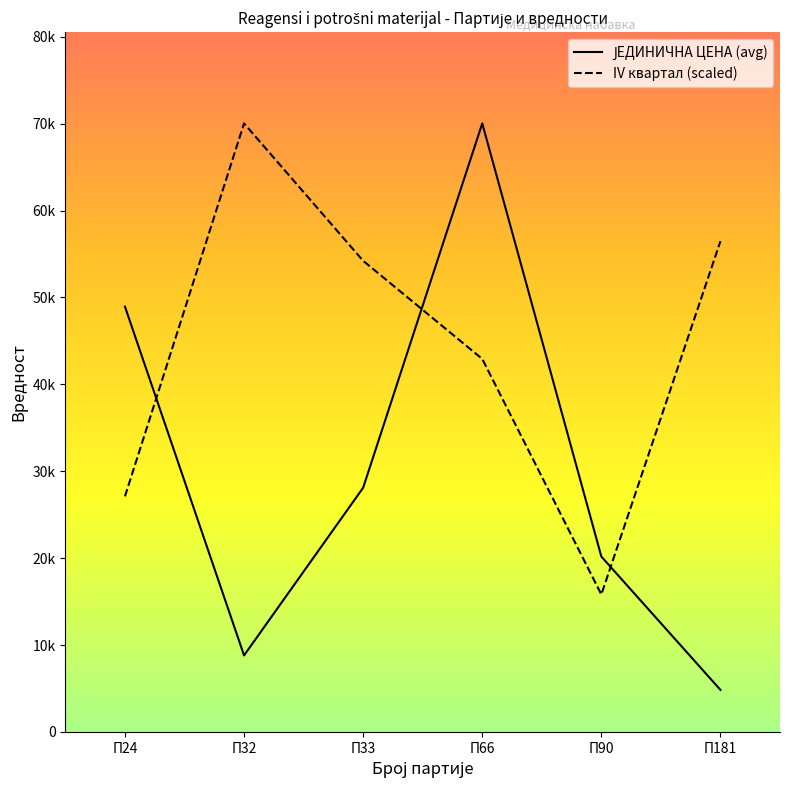

True or false: IV квартал (scaled) has more than 2 interior local peaks.

False